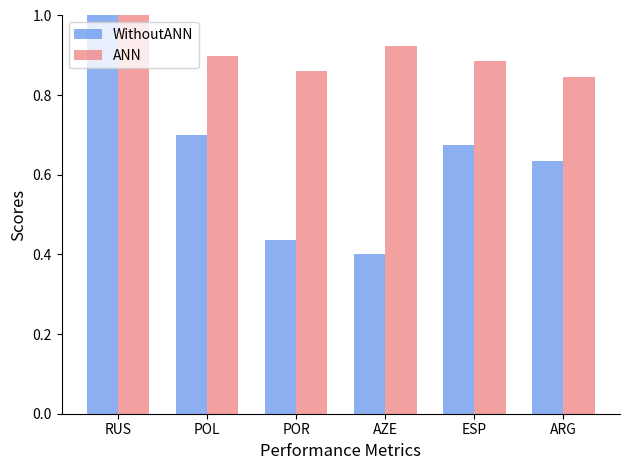

What is the highest value of the ANN series?

1.0